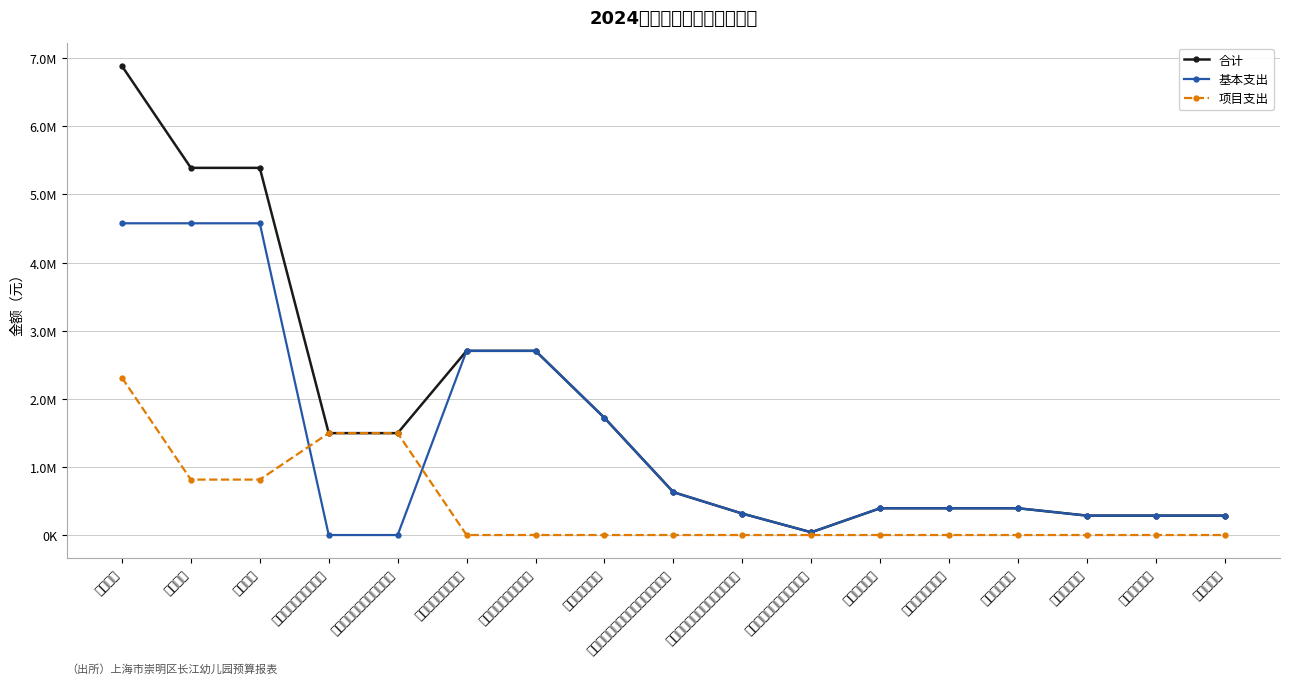

In 基本支出, how many points are lower than both neighbors (excluding endpoints)?

1